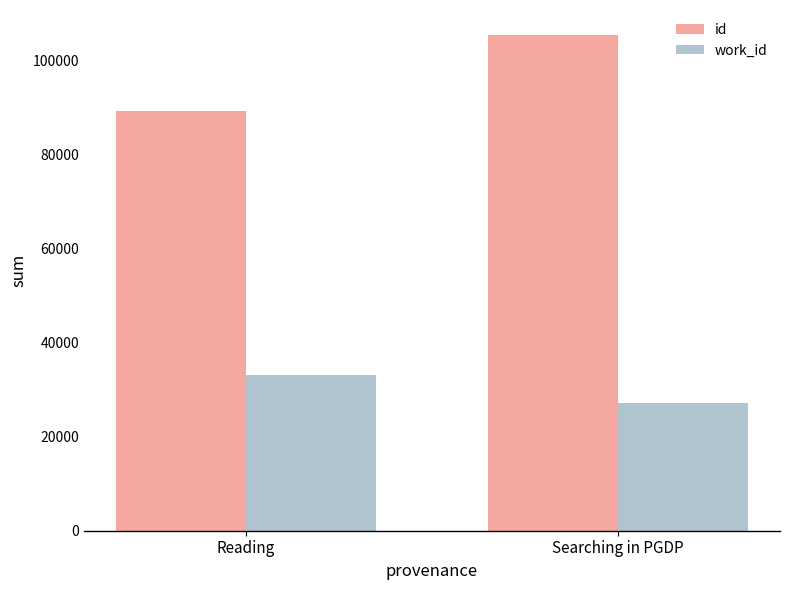

What position from the right is Searching in PGDP?

1